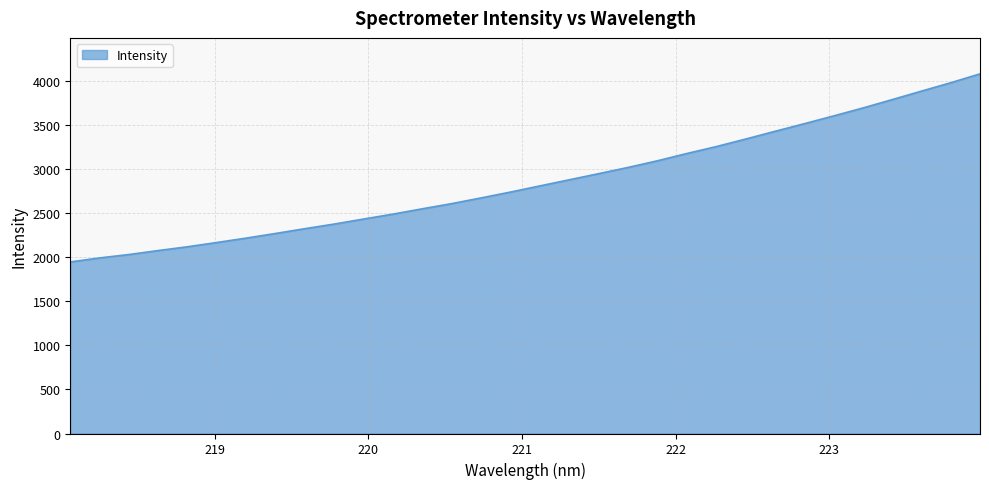

What is the difference between the maximum and minimum values?

2132.4